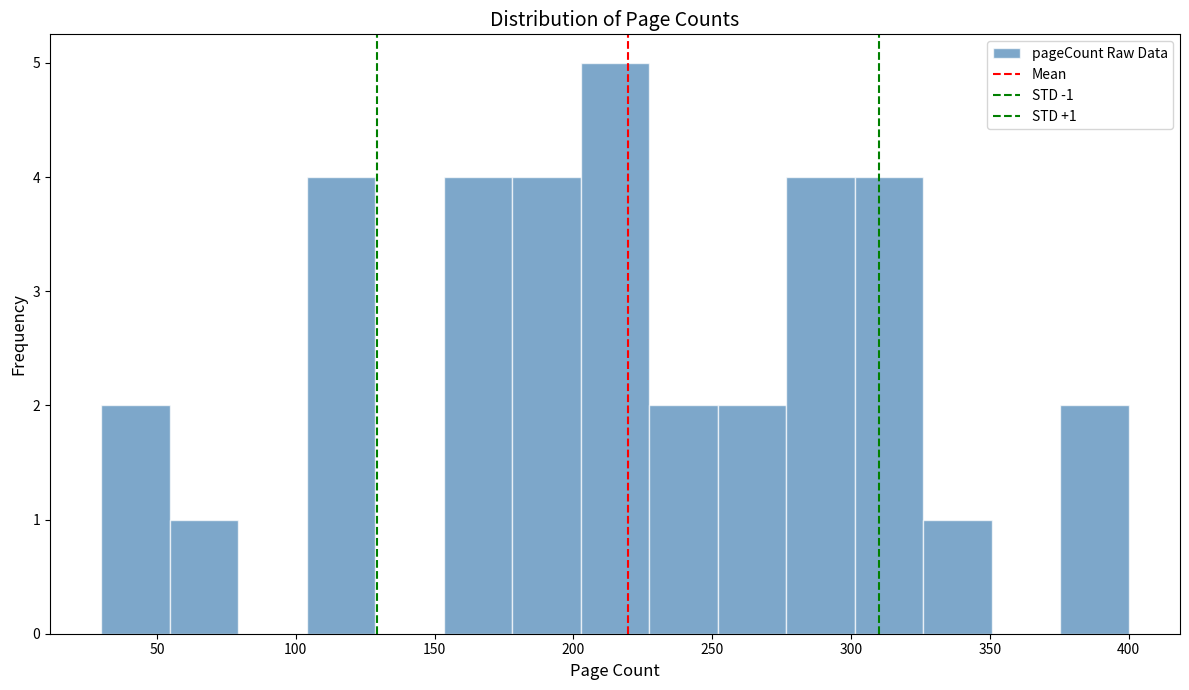

Over which range of the x-axis is the bar tallest?

205 to 225